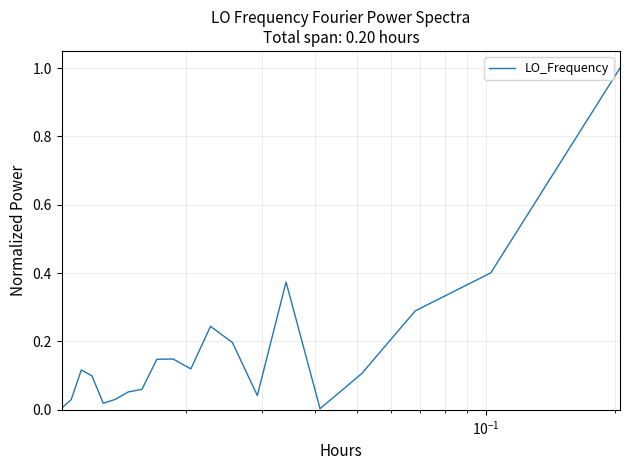

What is the difference between the maximum and minimum values?

1.0